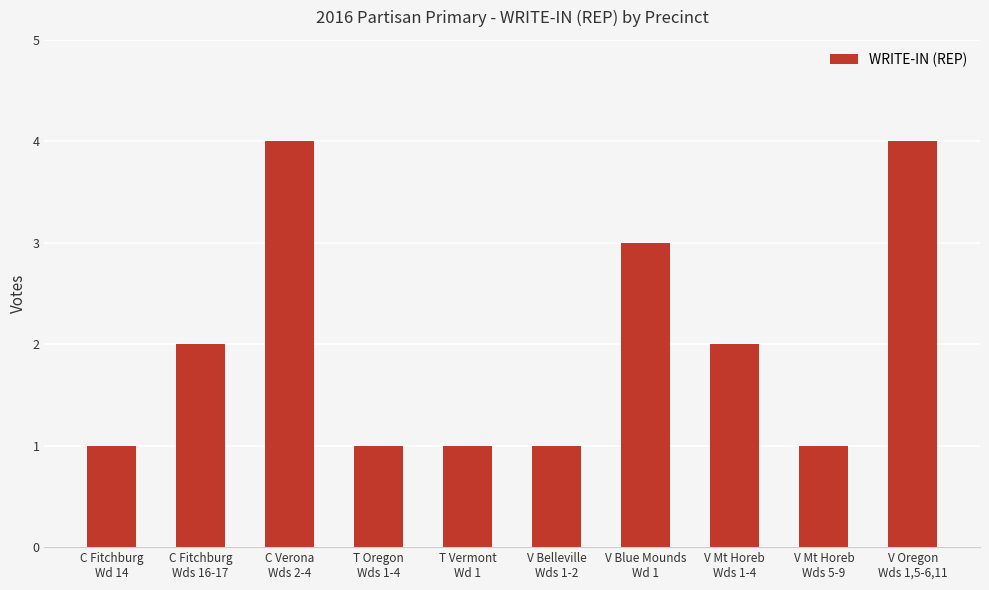

What is the difference between the values at V Oregon
Wds 1,5-6,11 and T Vermont
Wd 1?

3